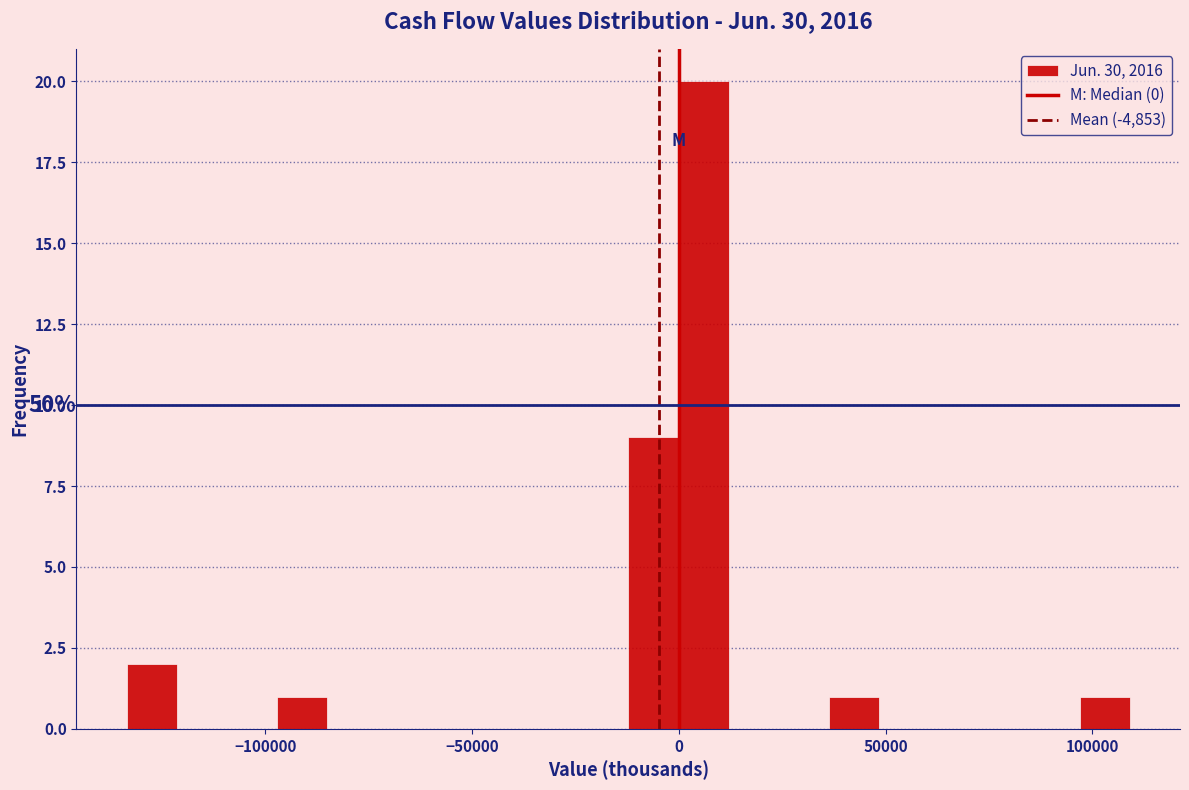

Read against the x-axis, roughly where is the centre of the tallest bar?

5000